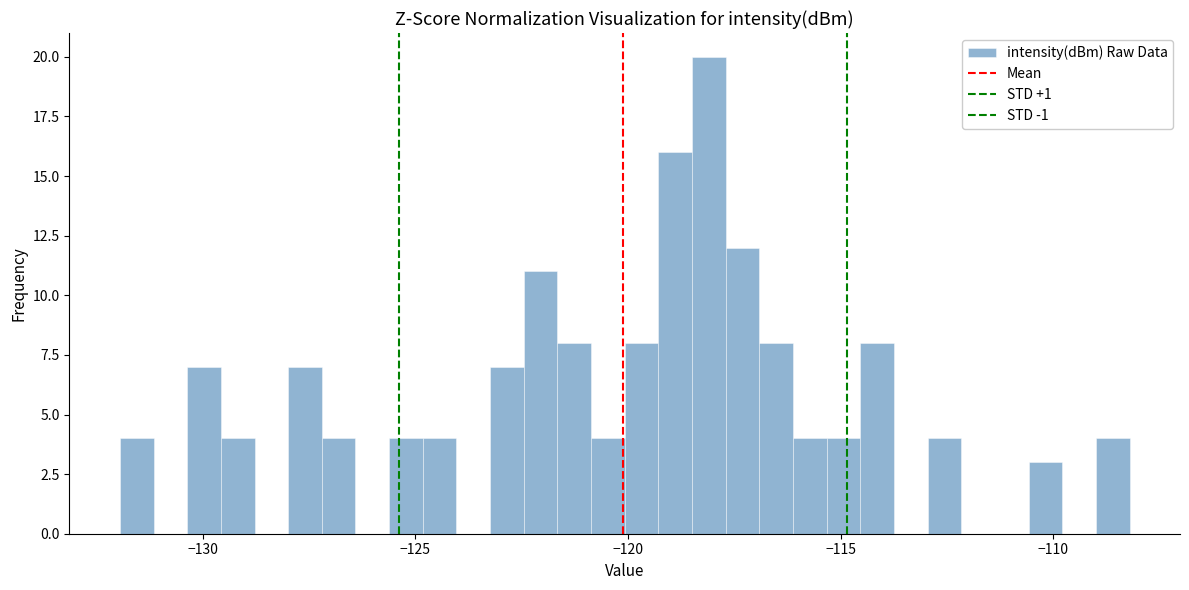

Read against the x-axis, roughly where is the centre of the tallest bar?

-118.0